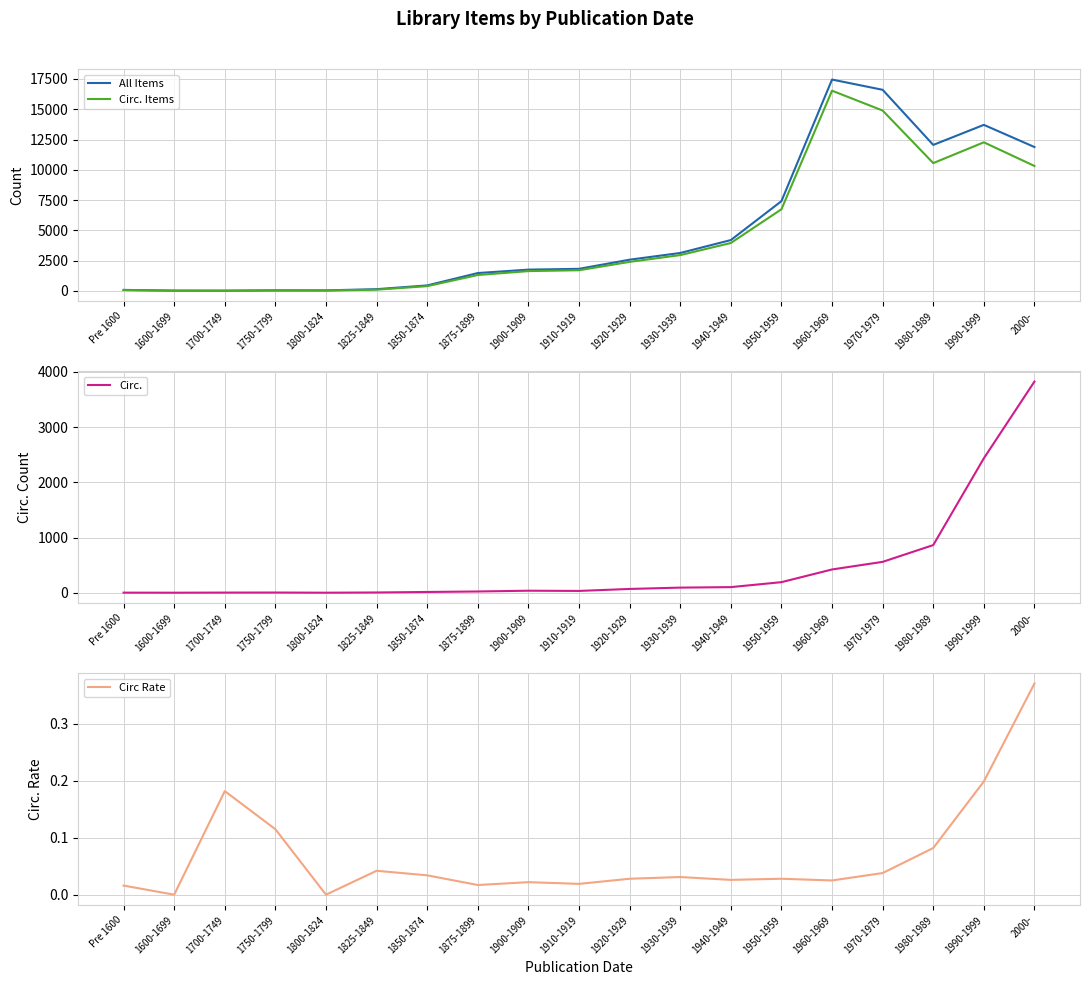

True or false: Circ. Items has a value of 14894.0 at 1970-1979.

True